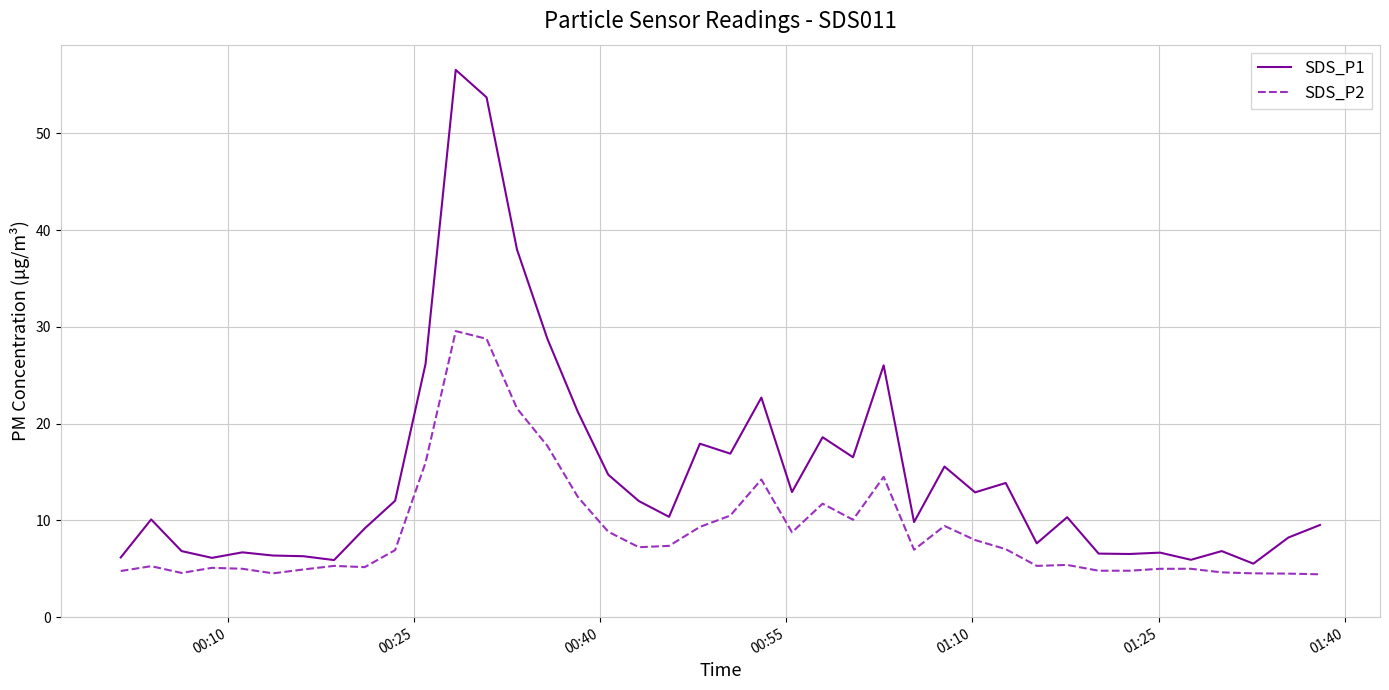

True or false: SDS_P1 has more than 1 interior local peaks.

True